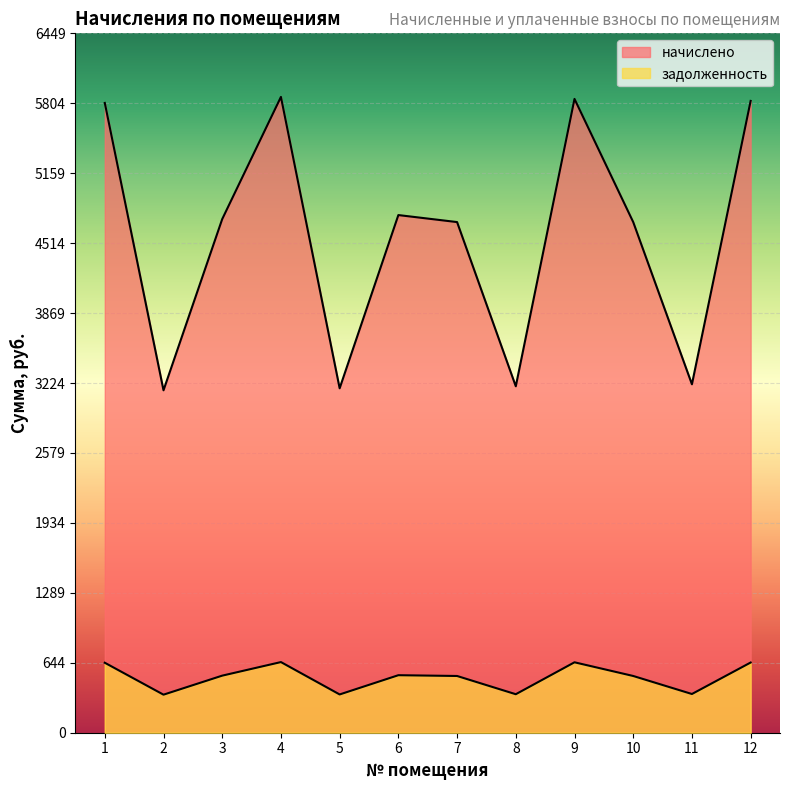

The начислено series shows 8302.8 at 4. True or false?

False